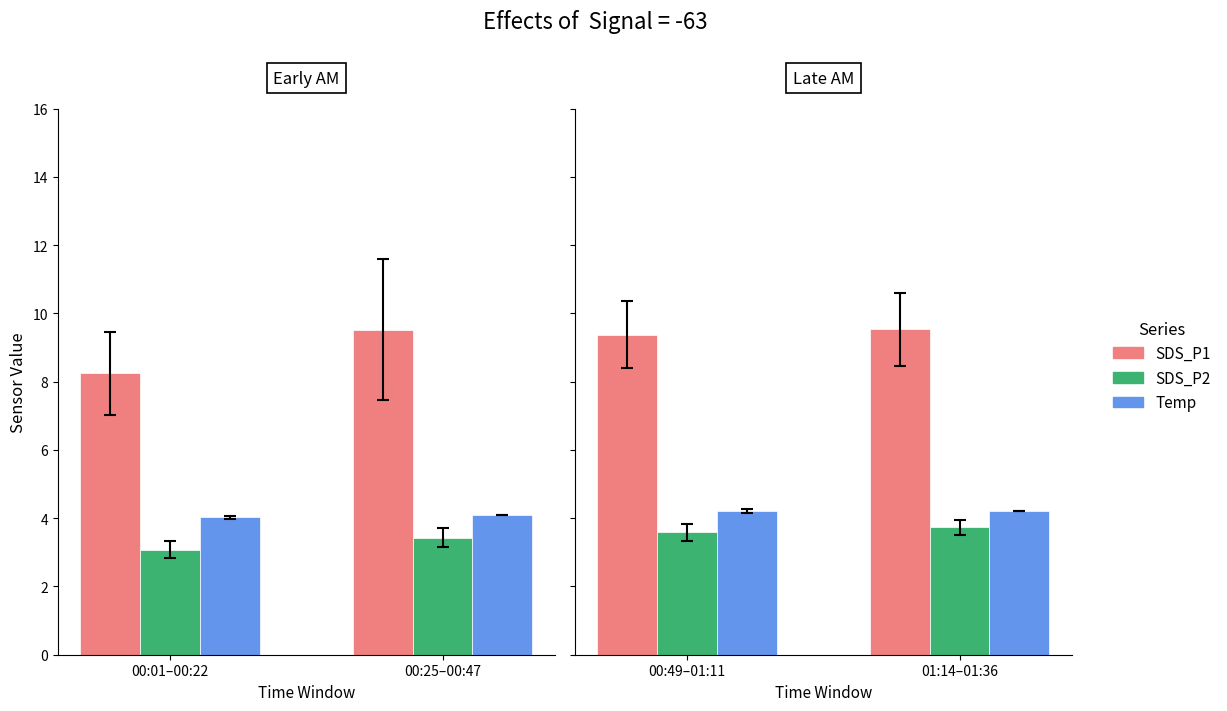

Which series has the widest spread of values?

SDS_P1